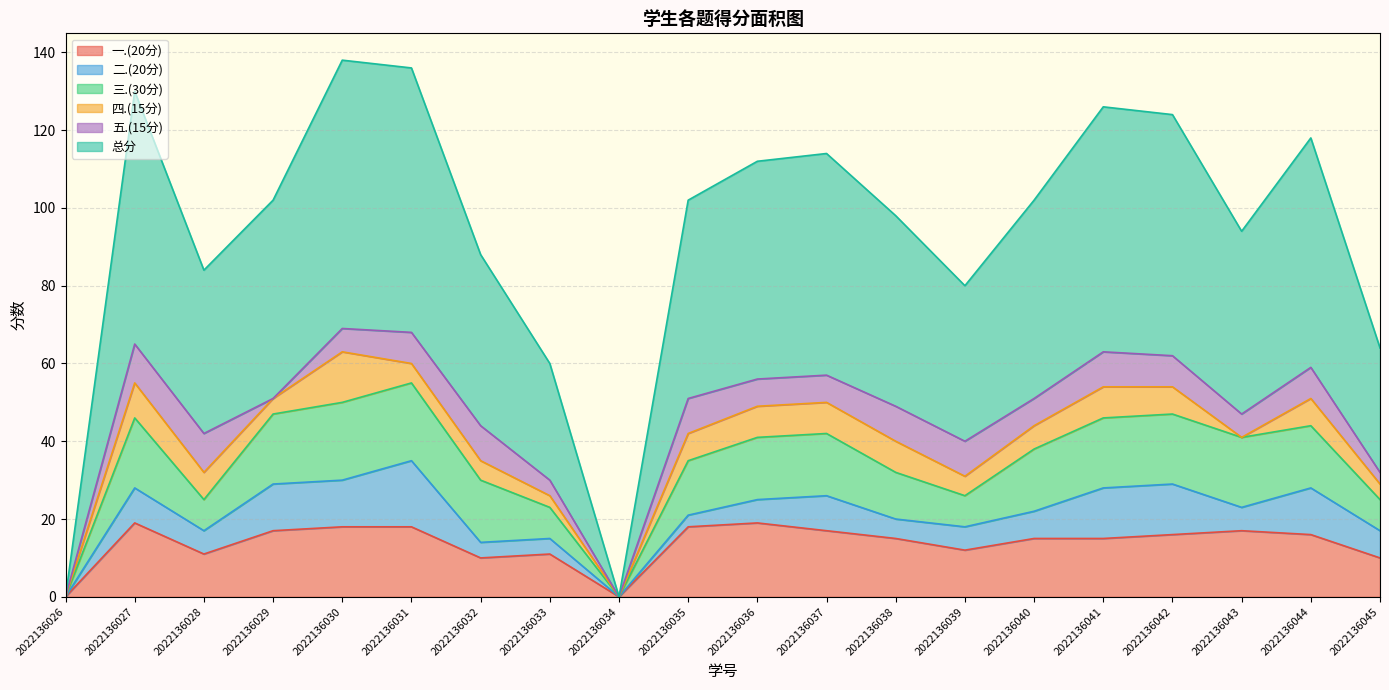

What is the approximate value of 四.(15分) at 2022136040, to the nearest 5?

5